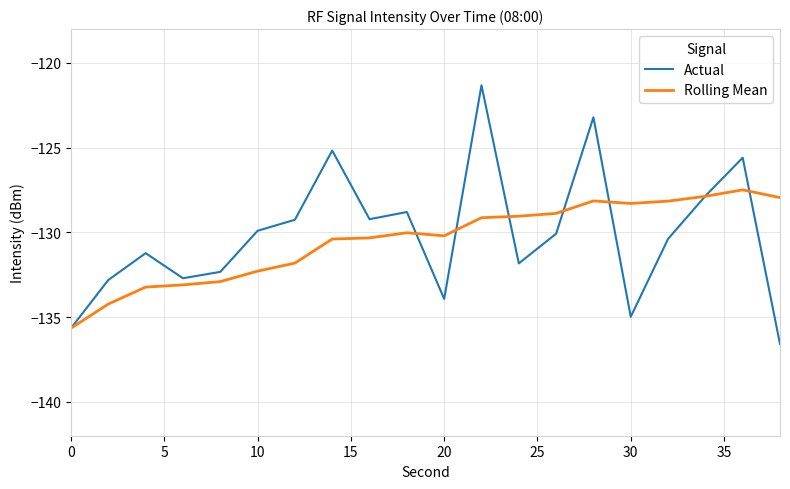

In Rolling Mean, how many points are higher than both neighbors (excluding endpoints)?

3